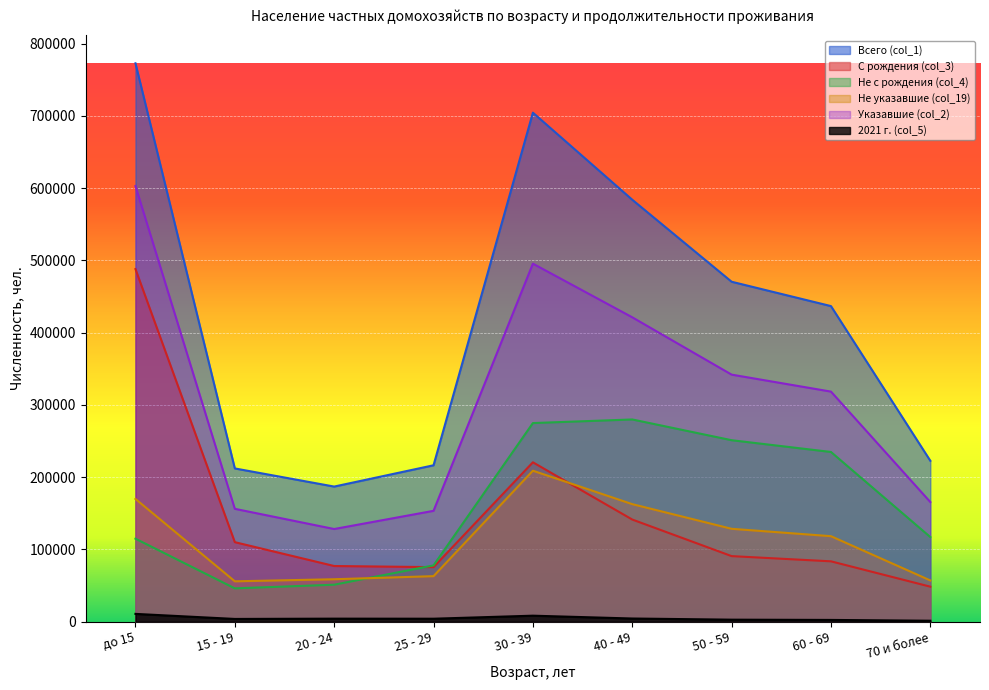

True or false: Всего (col_1) and Указавшие (col_2) intersect in this chart.

False